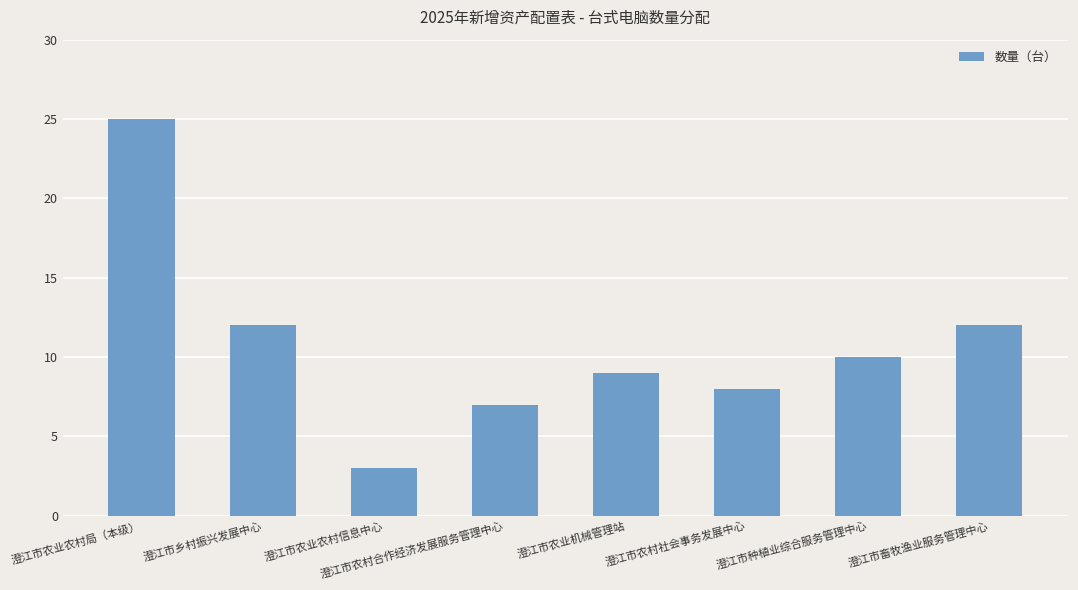

What is the label of the 4th bar from the left?

澄江市农村合作经济发展服务管理中心